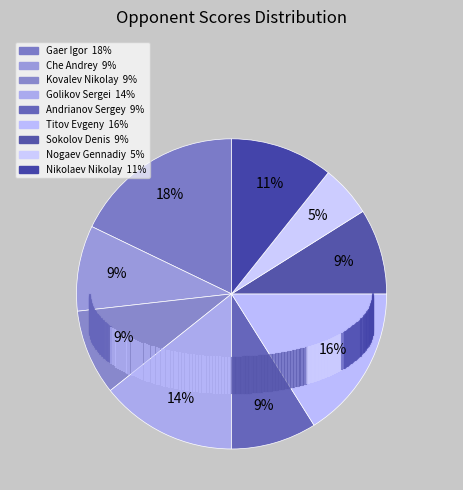

How many segments does this pie chart have?

9